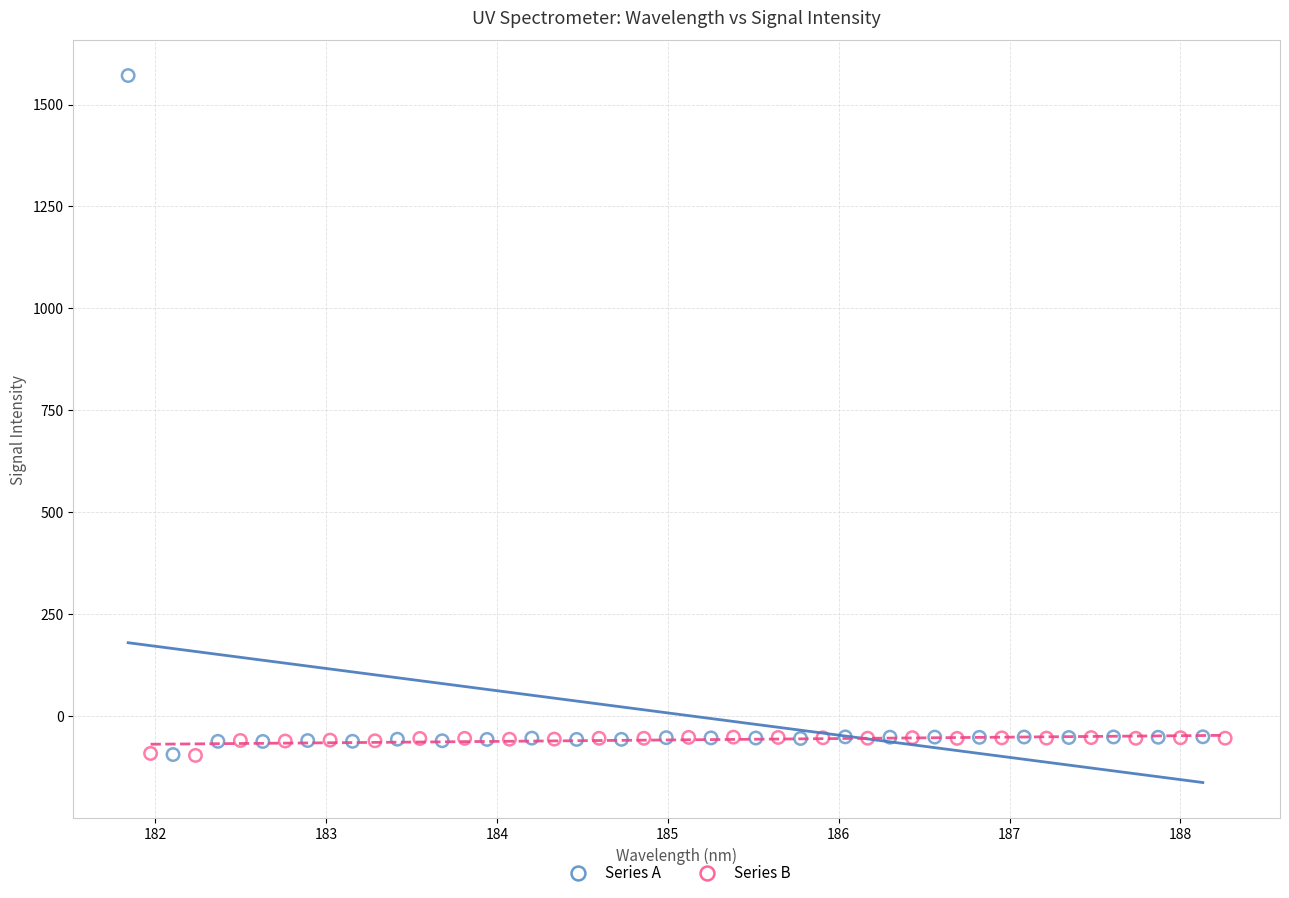

Which series has the largest Y range (max minus min)?

Series A